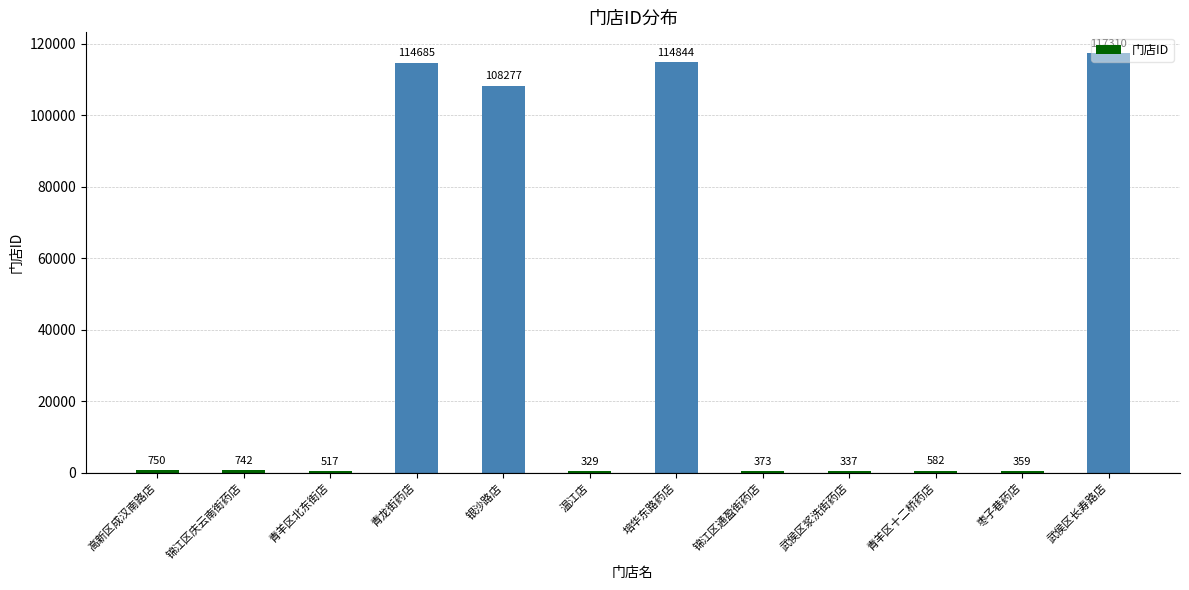

Where does the data first go above 742?

高新区成汉南路店